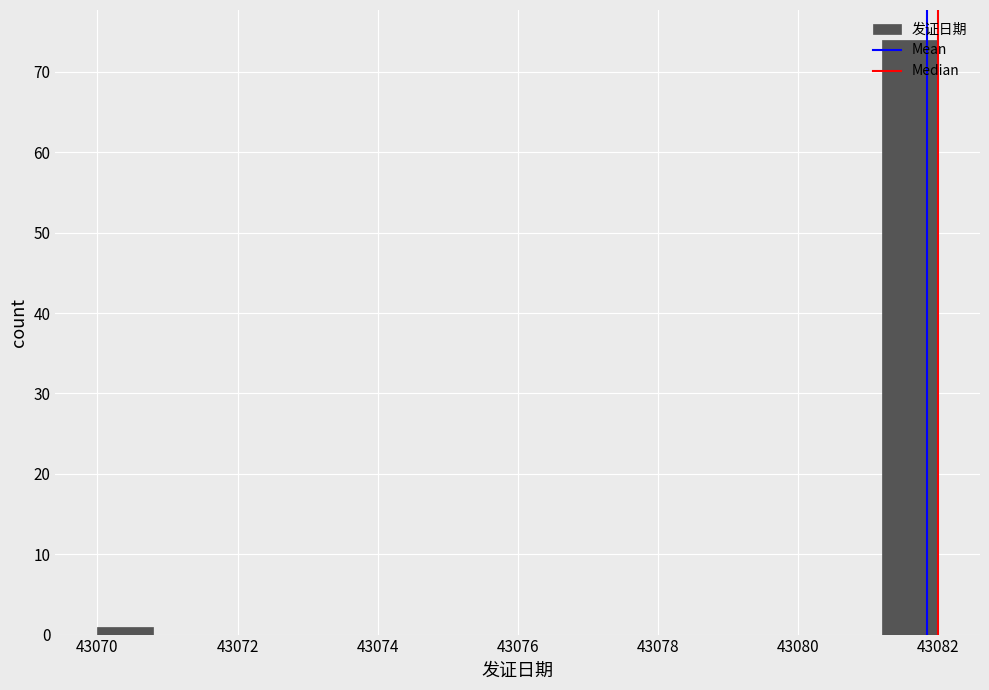

Read against the x-axis, roughly where is the centre of the tallest bar?

43081.6